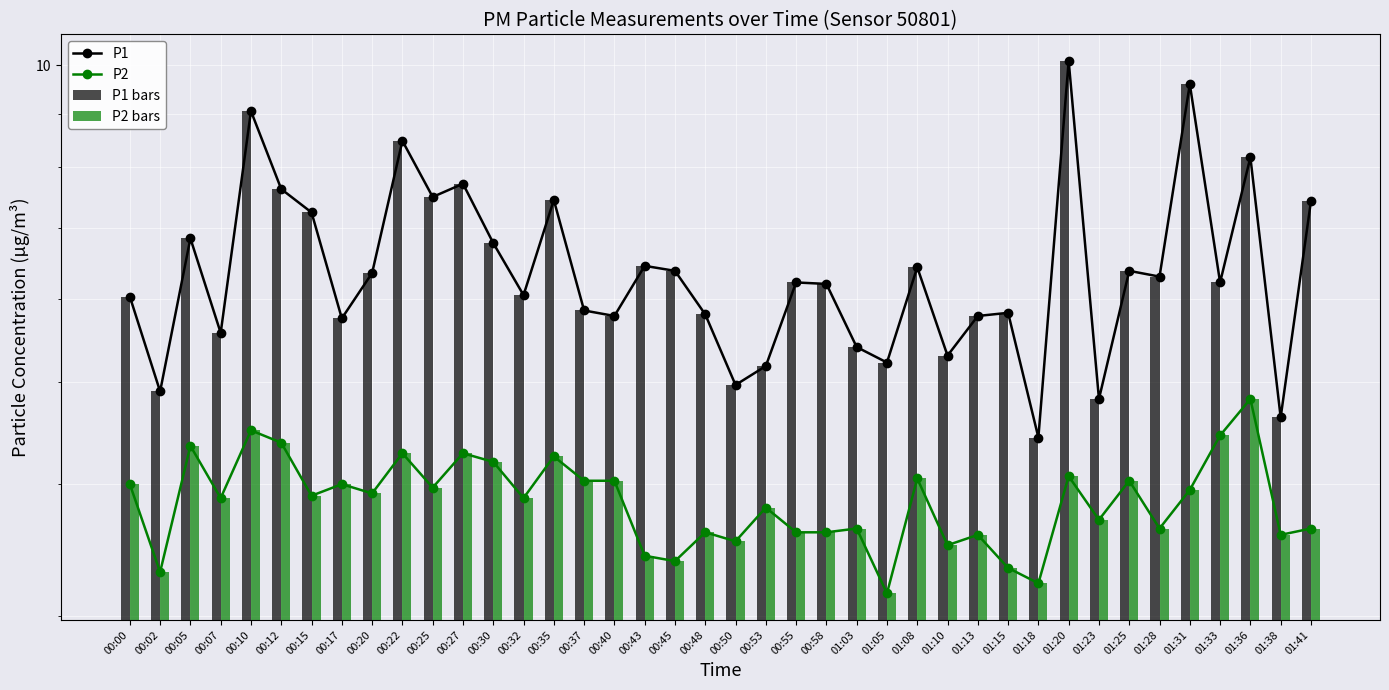

What is the difference between the highest and lowest values at 01:38?

1.0